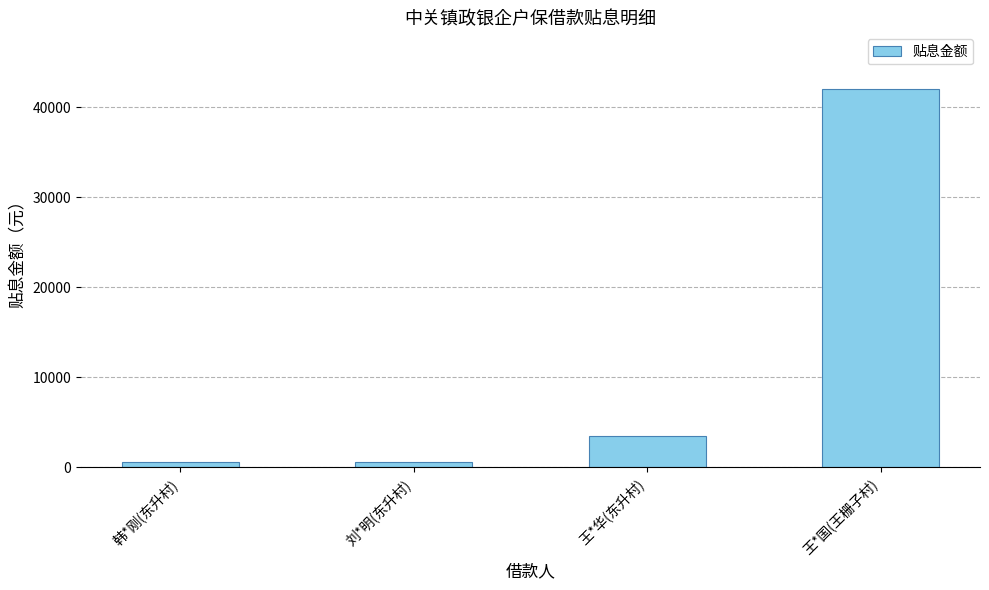

At which label is the value closest to 21319?

王*华(东升村)